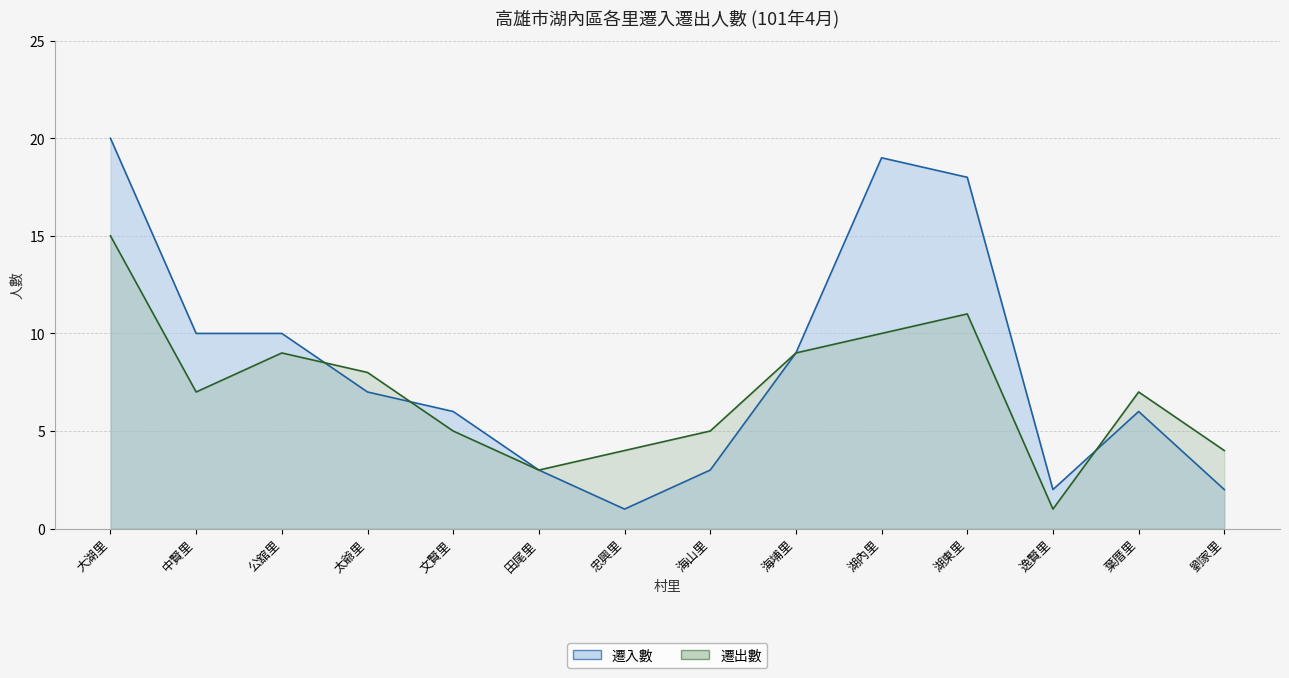

At how many categories does at least one series exceed 7?

7